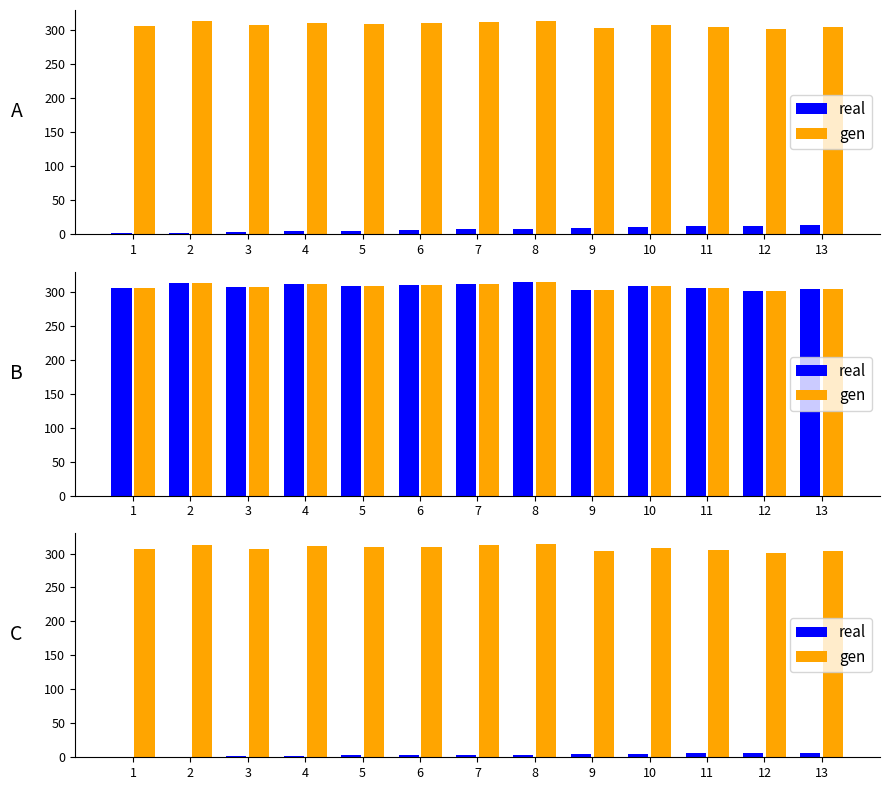

Rank the series at 5 from highest to lowest value.

gen, real